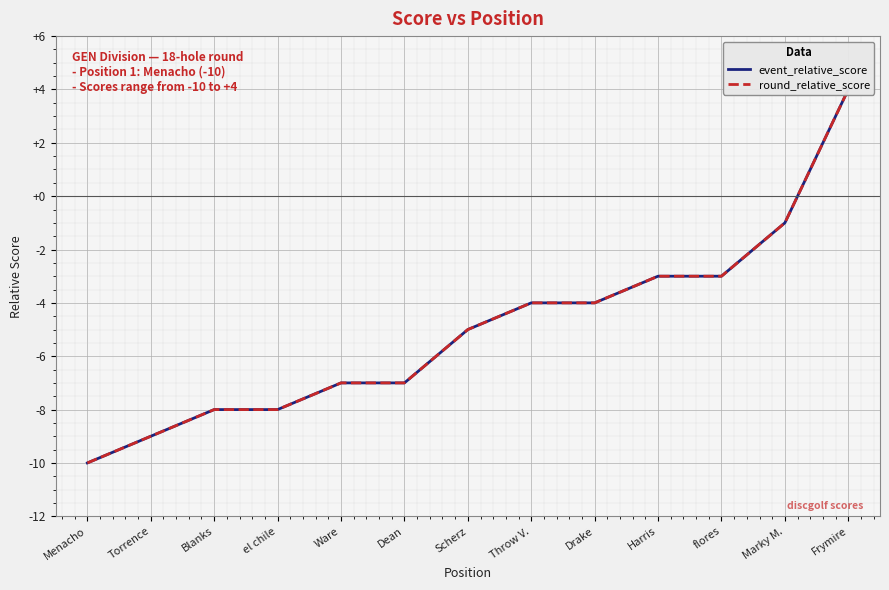

At which label does round_relative_score first exceed -5?

Throw V.